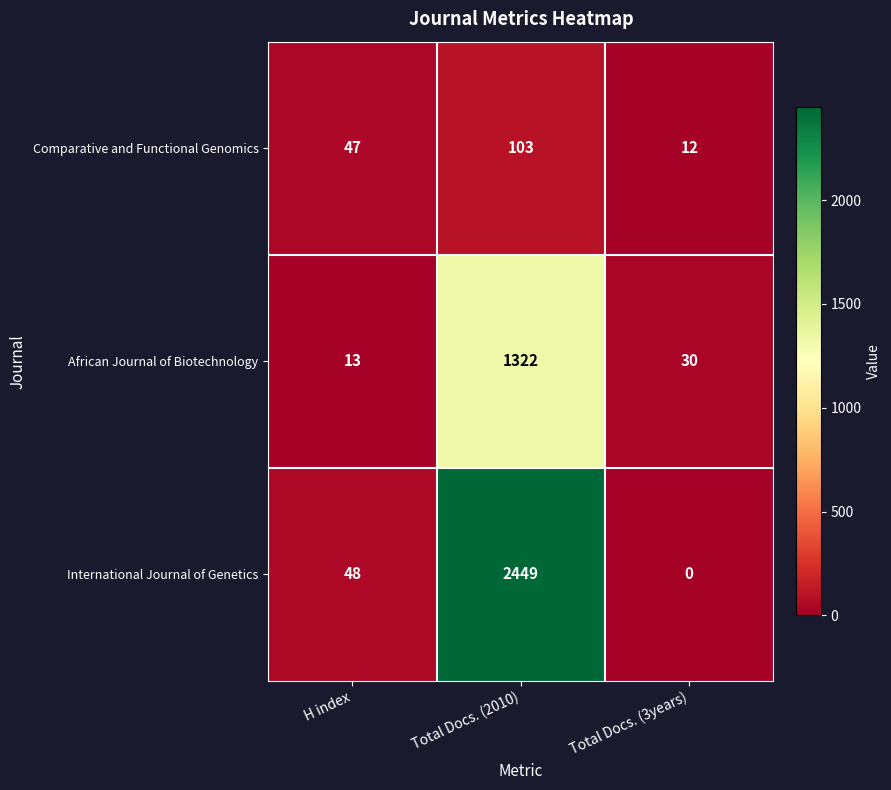

Reading left to right, transcribe all the data shown in this chart.

Comparative and Functional Genomics: 47	103	12
African Journal of Biotechnology: 13	1322	30
International Journal of Genetics: 48	2449	0